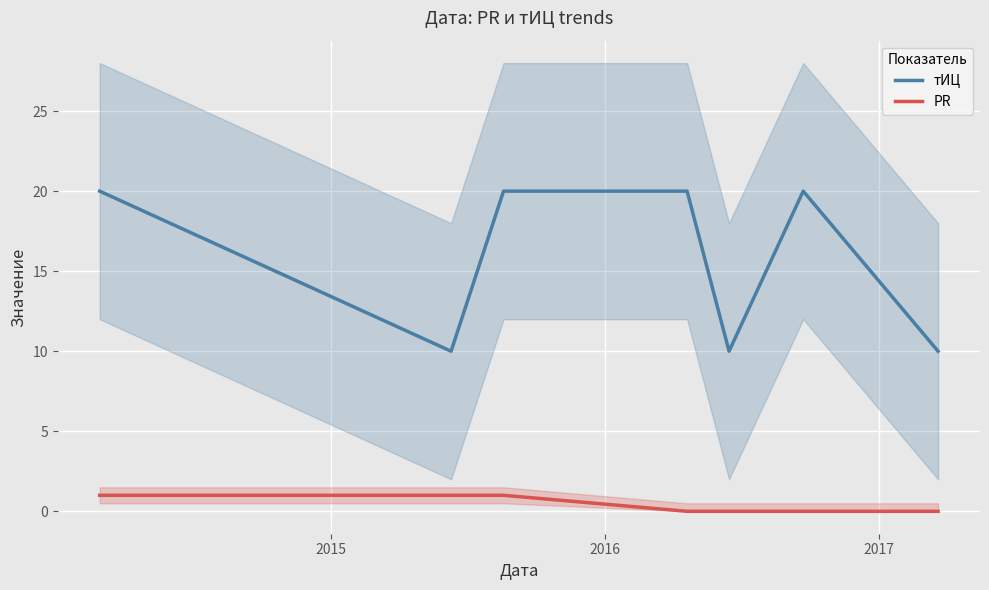

What is the maximum value for тИЦ?

20